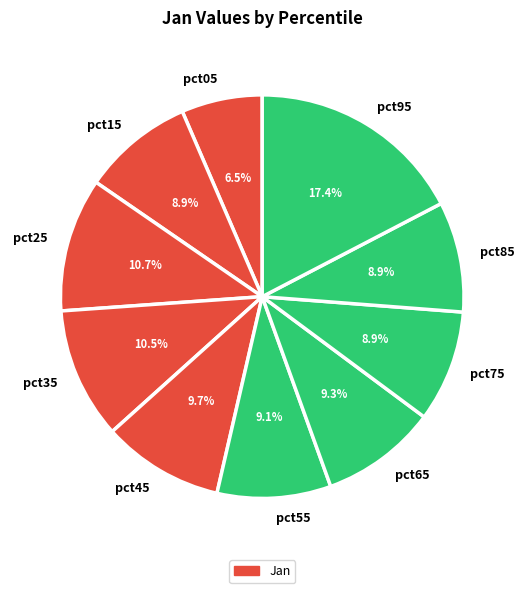

Which category has the biggest portion of the pie?

pct95